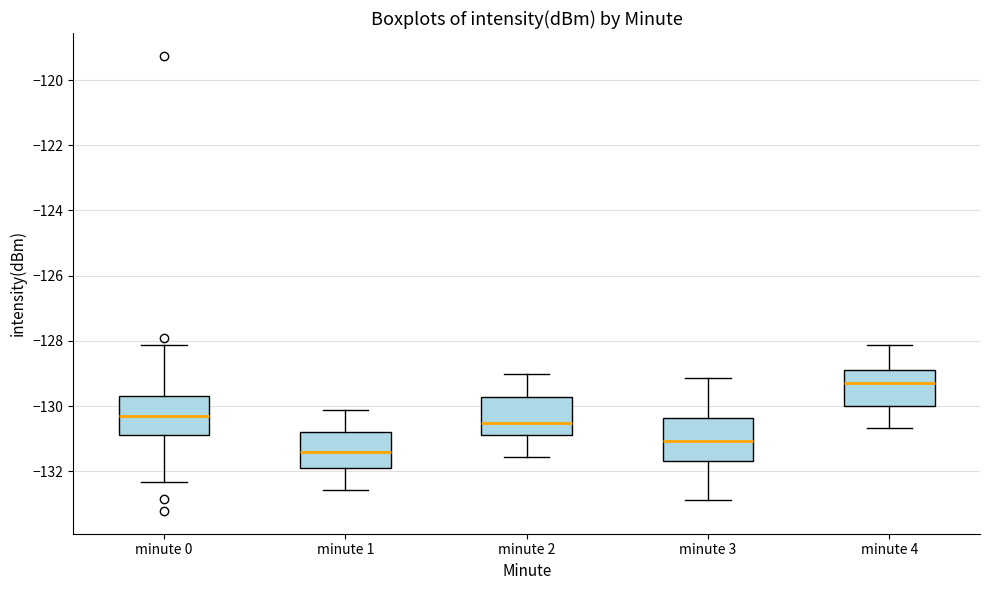

Reading left to right, transcribe this box plot: for each box, give where its median line is, the range the box spans, and where its two whiskers end, as read against the y-axis. The values are not printed on the chart, so give them approximately, as read against the axis.

minute 0: median -130.4, box -130.8 to -129.8, whiskers -132.4 to -128.2
minute 1: median -131.4, box -131.8 to -130.8, whiskers -132.6 to -130.2
minute 2: median -130.6, box -131.0 to -129.8, whiskers -131.6 to -129.0
minute 3: median -131.0, box -131.6 to -130.4, whiskers -132.8 to -129.2
minute 4: median -129.2, box -130.0 to -128.8, whiskers -130.6 to -128.2